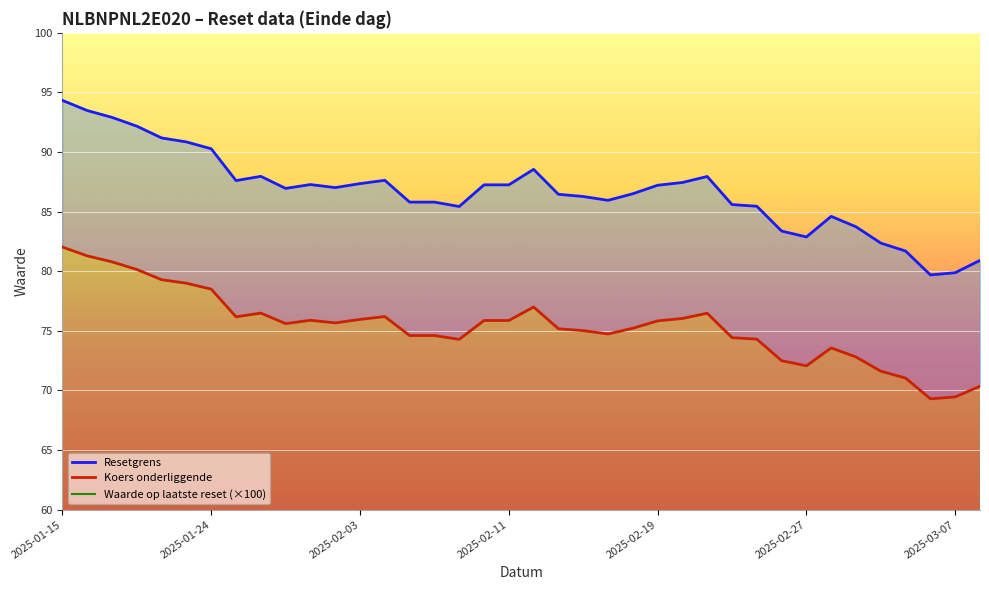

What position from the right is 2025-01-15?

38